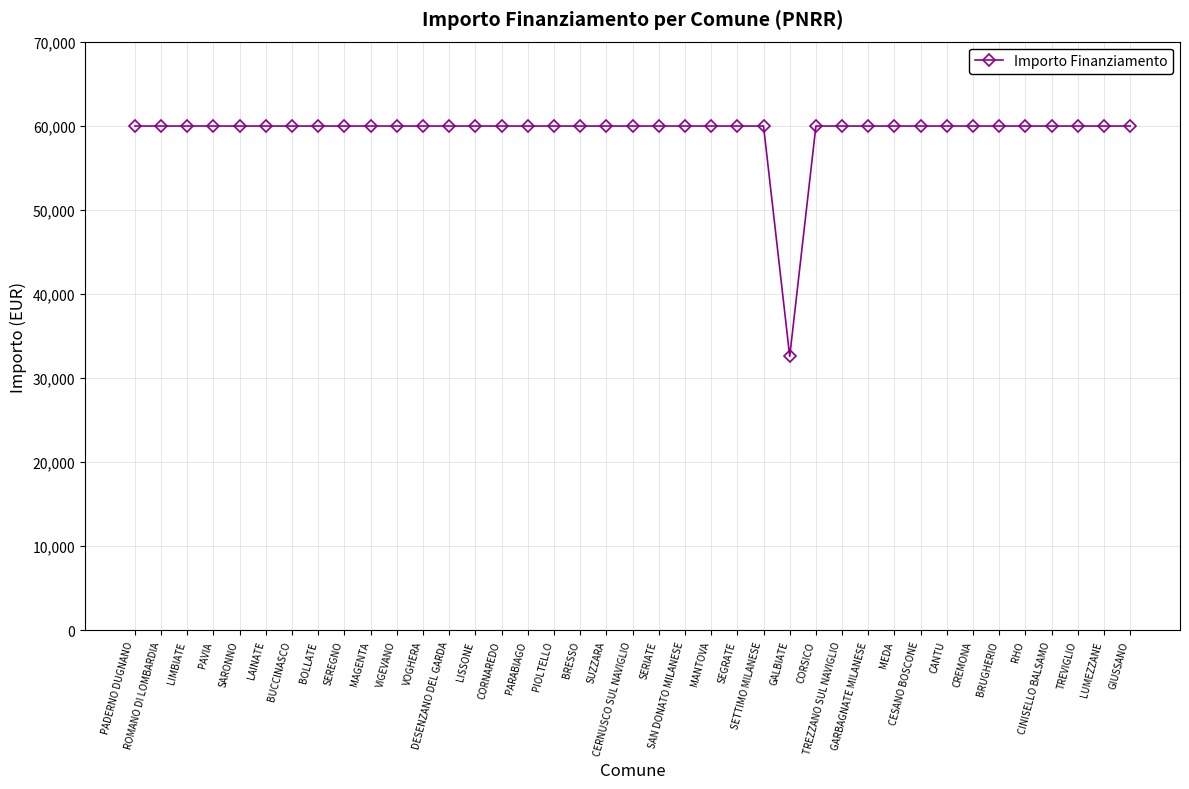

At which category does the chart reach its minimum across all series?

GALBIATE